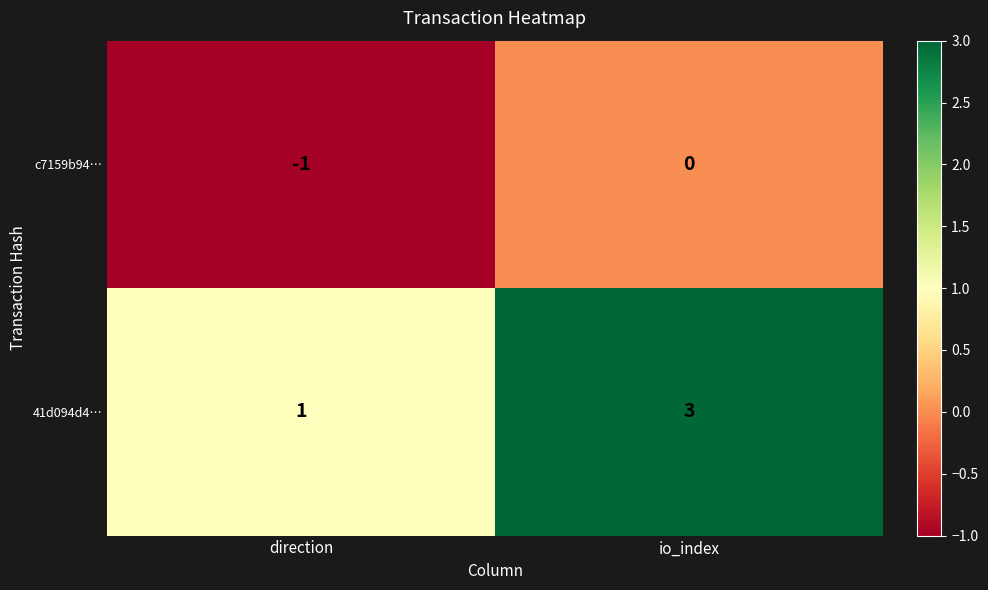

Is it true that 41d094d4… equals 2 at io_index?

False